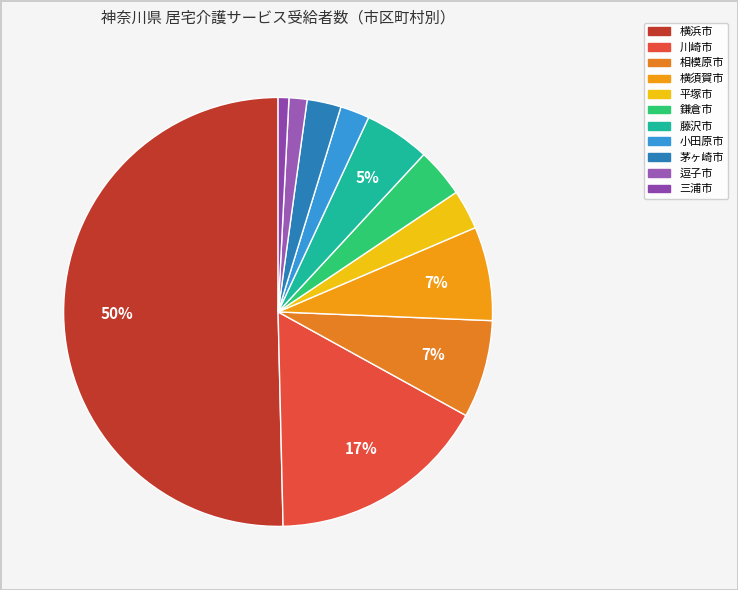

Count the number of slices in the pie.

11